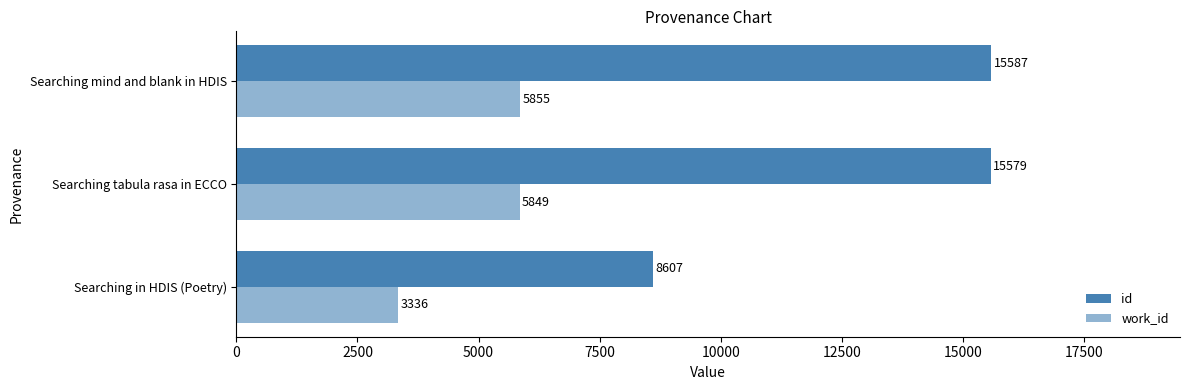

How many values in the id series are below 15579?

1